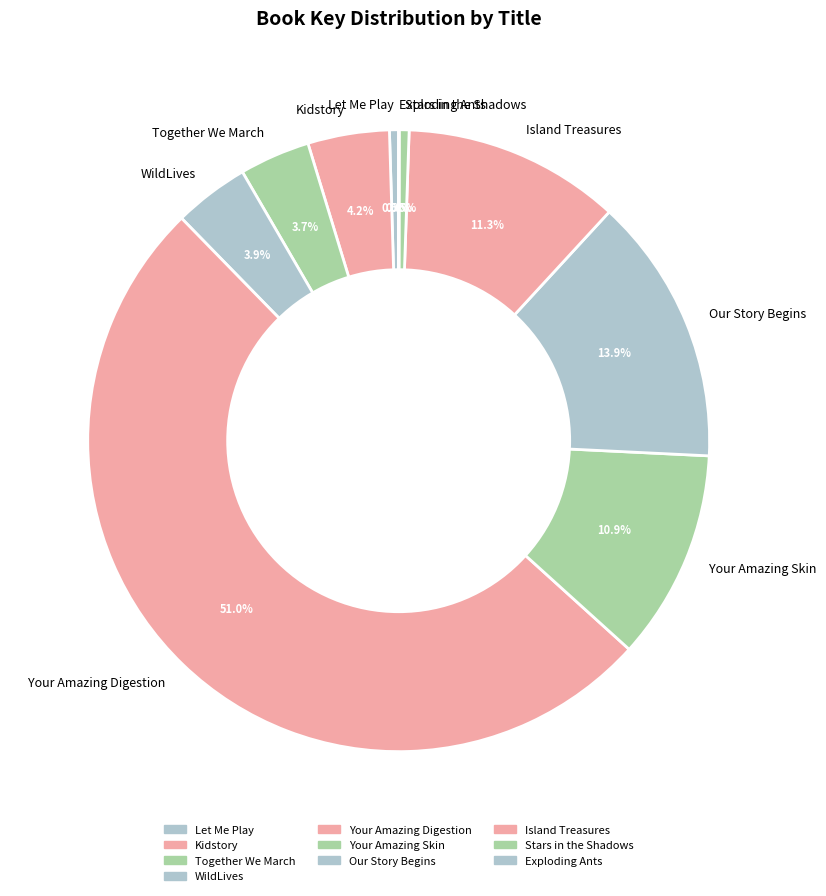

Is the sum of Together We March and Your Amazing Digestion greater than half?

Yes